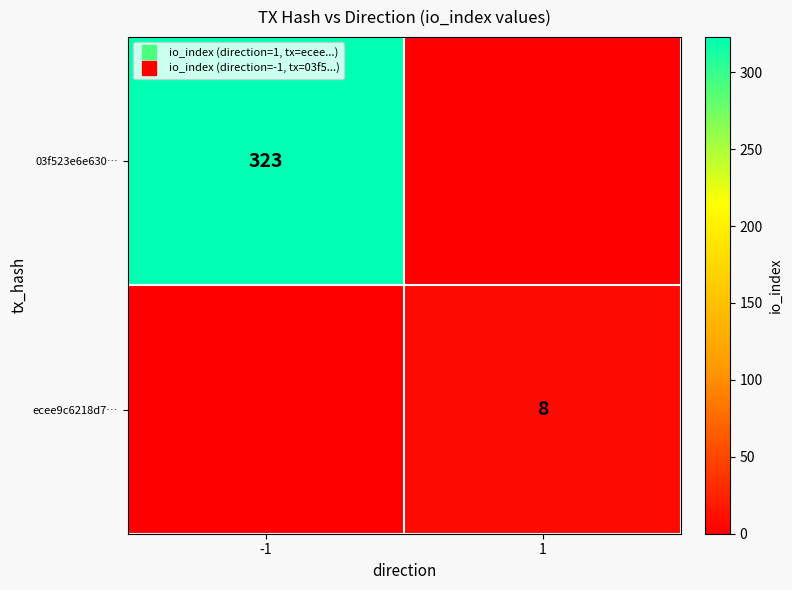

Between 1 and -1, which is larger?

-1